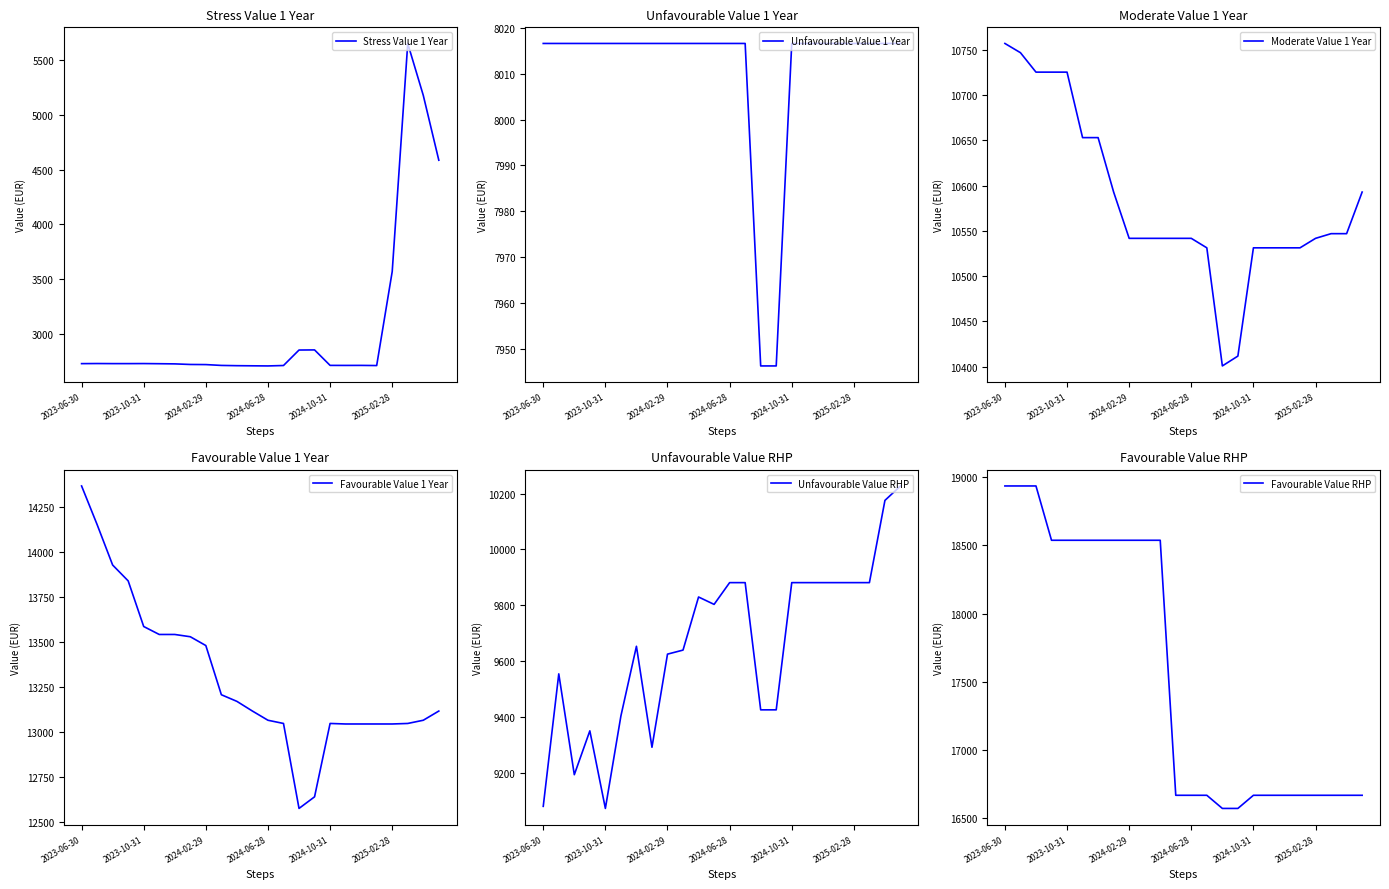

True or false: Stress Value 1 Year and Favourable Value 1 Year intersect in this chart.

False